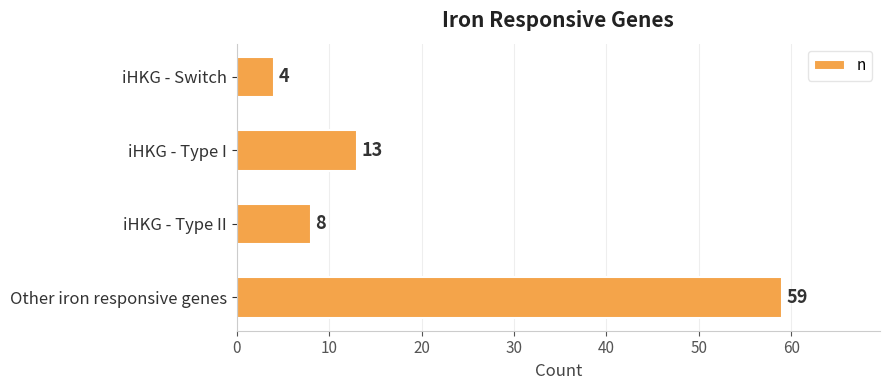

What is the minimum value shown in the chart?

4